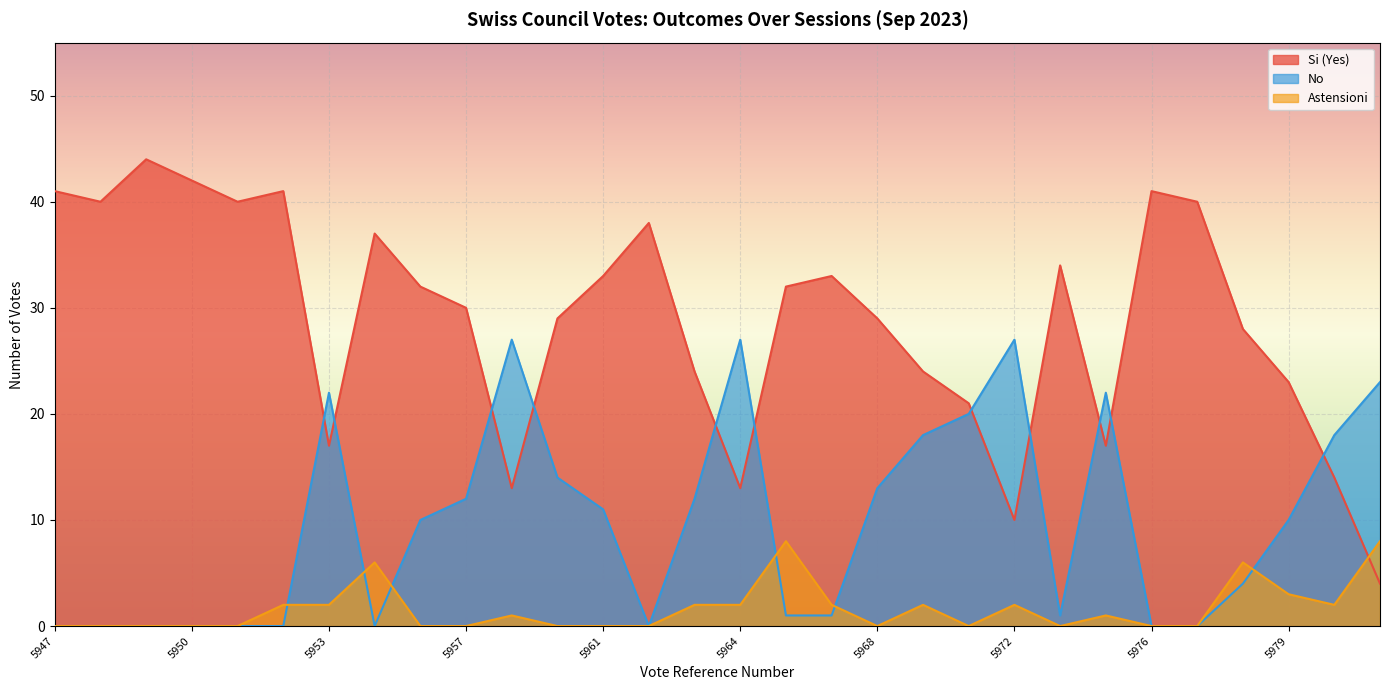

Rank the series by their maximum value, from lowest to highest.

Astensioni, No, Si (Yes)